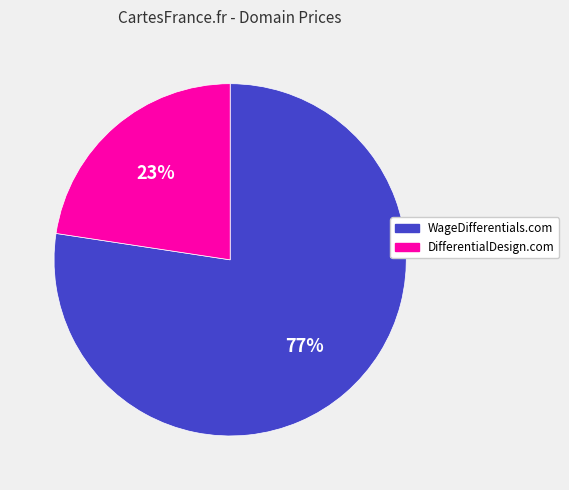

What percentage is the WageDifferentials.com slice, to the nearest percent?

77%